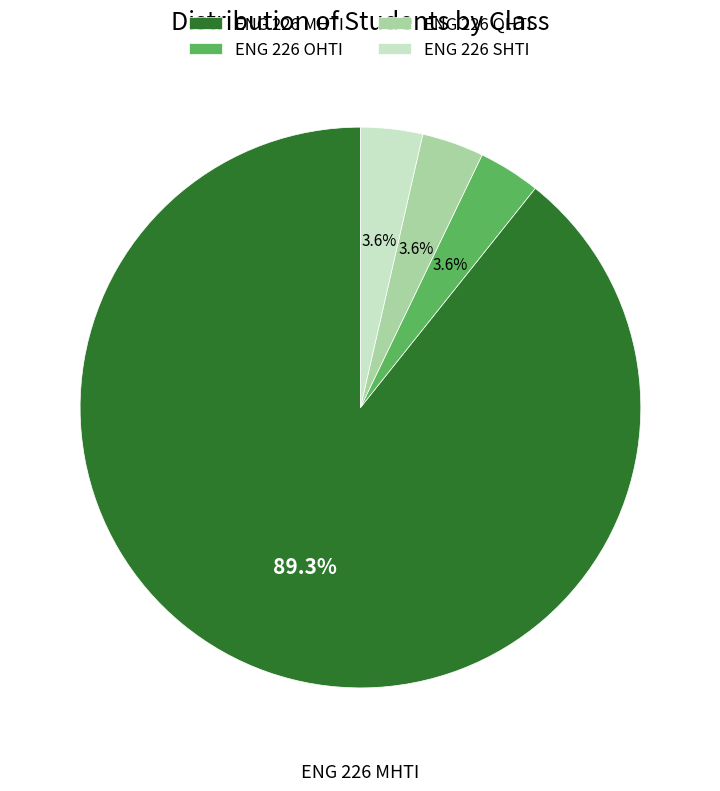

Which category has the biggest portion of the pie?

ENG 226 MHTI